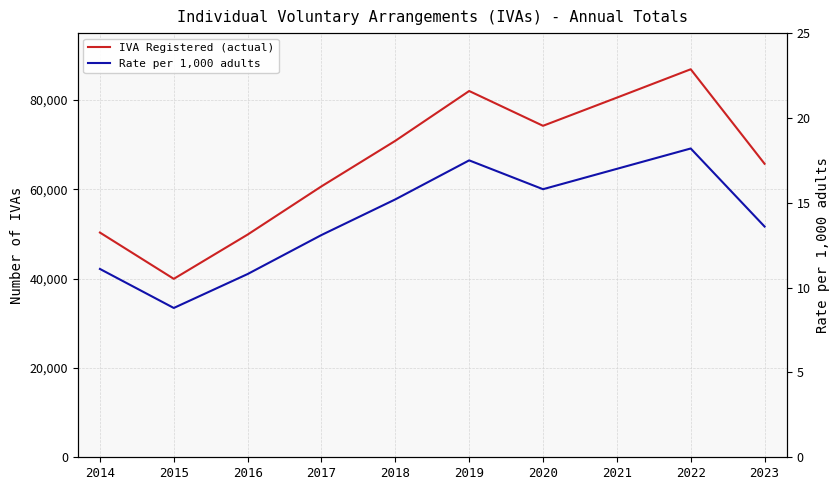

True or false: Rate per 1,000 adults and IVA Registered (actual) intersect in this chart.

False